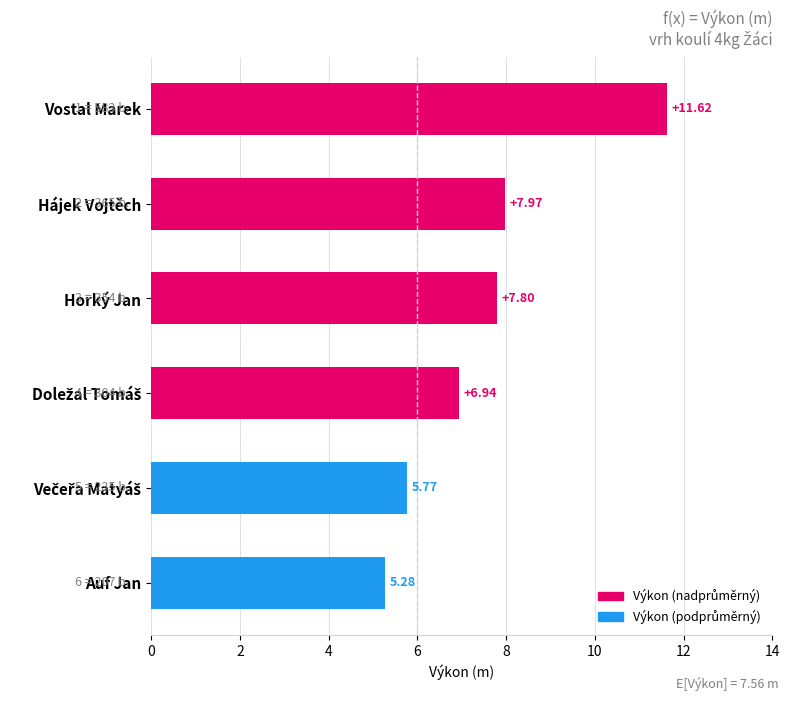

At which label is the value closest to 8?

Hájek Vojtěch